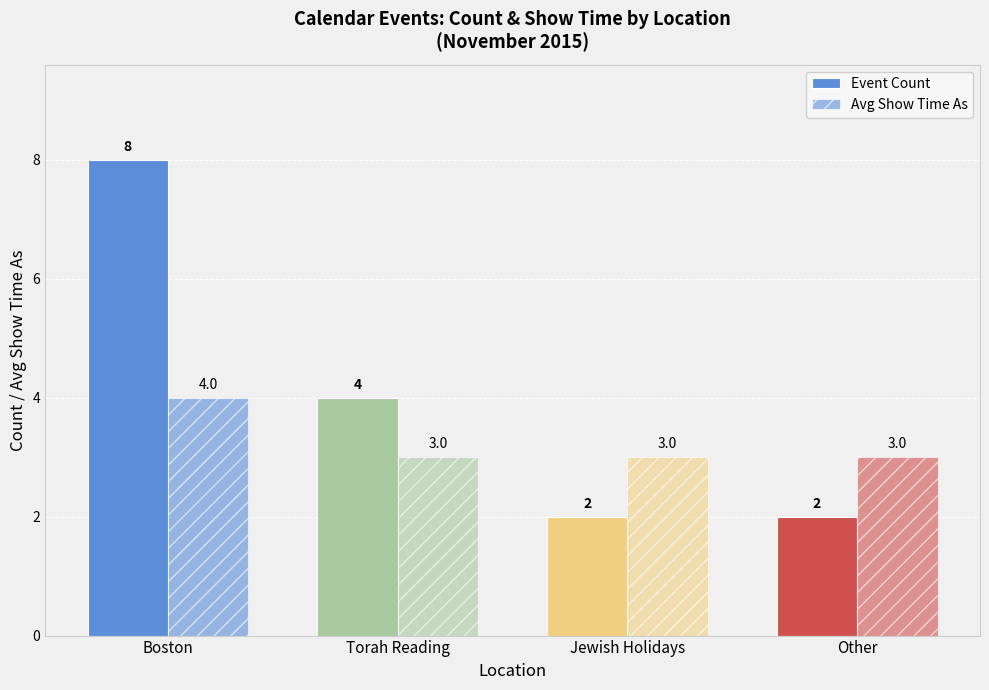

How many series are shown in this chart?

2